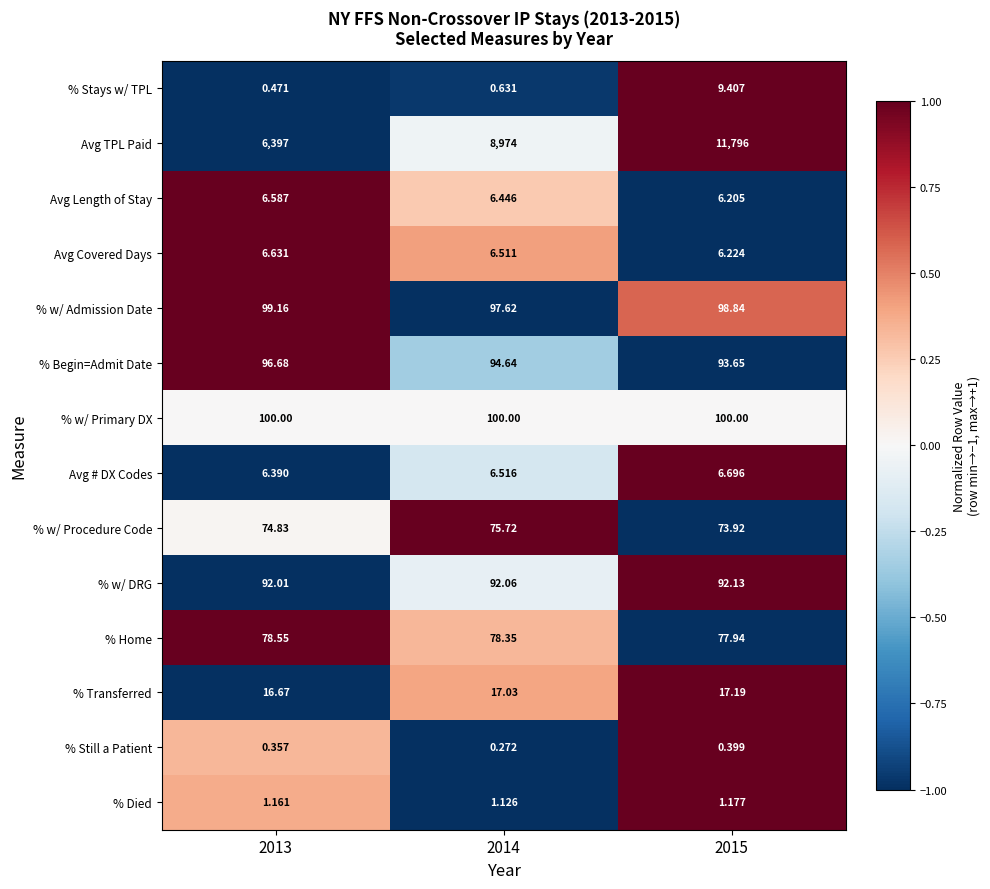

Rank the series at 2015 from highest to lowest value.

Avg TPL Paid, % w/ Primary DX, % w/ Admission Date, % Begin=Admit Date, % w/ DRG, % Home, % w/ Procedure Code, % Transferred, % Stays w/ TPL, Avg # DX Codes, Avg Covered Days, Avg Length of Stay, % Died, % Still a Patient